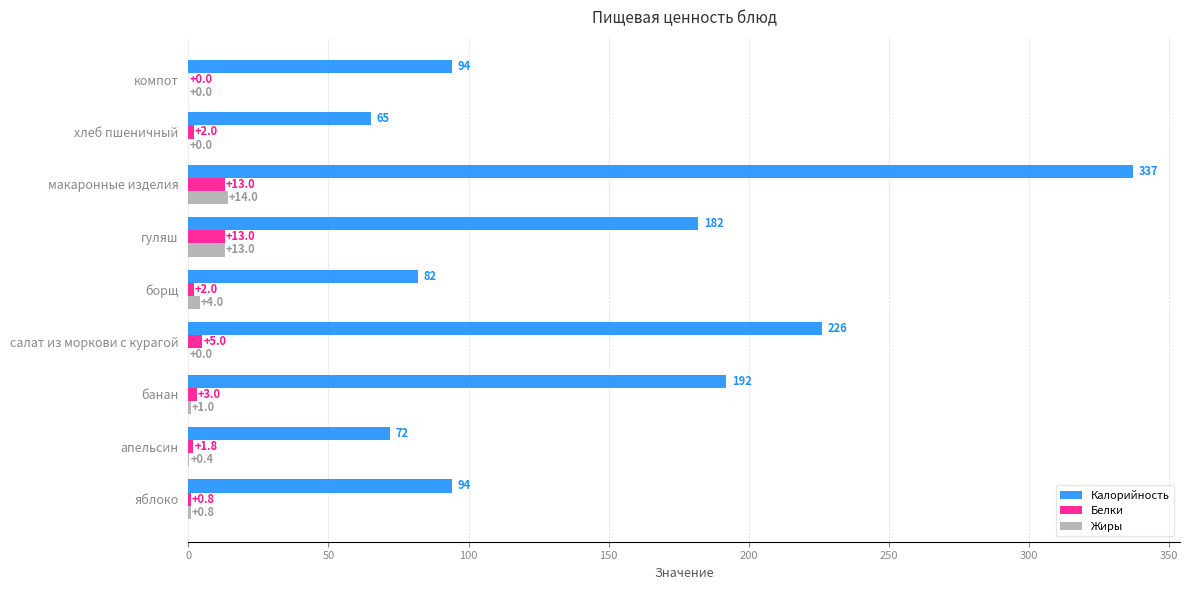

Which series has the largest total across all categories?

Калорийность